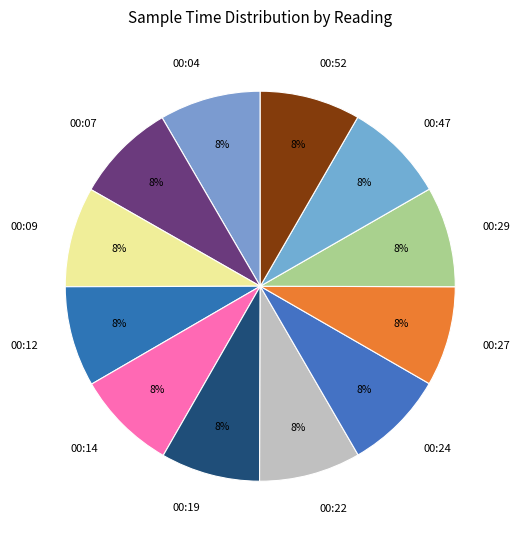

What percentage is the 00:04 slice, to the nearest percent?

8%